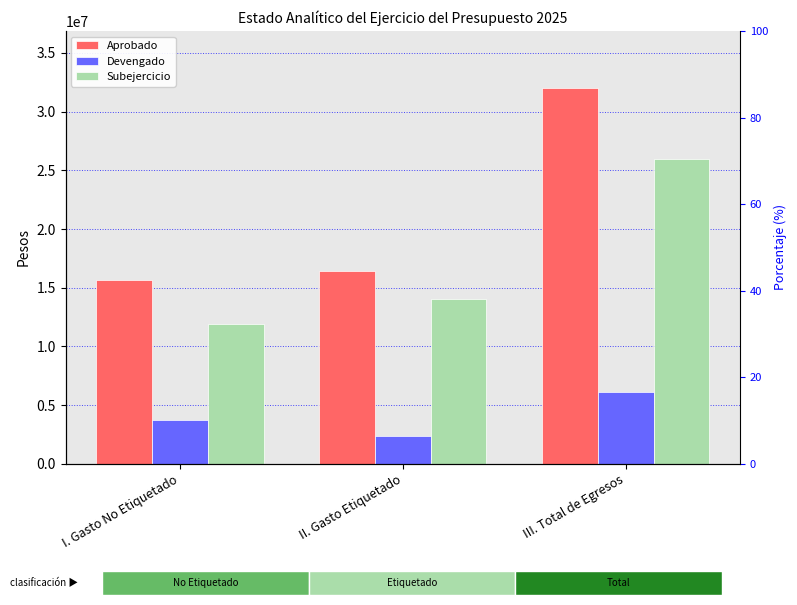

The Devengado series shows 9414864.8 at III. Total de Egresos. True or false?

False